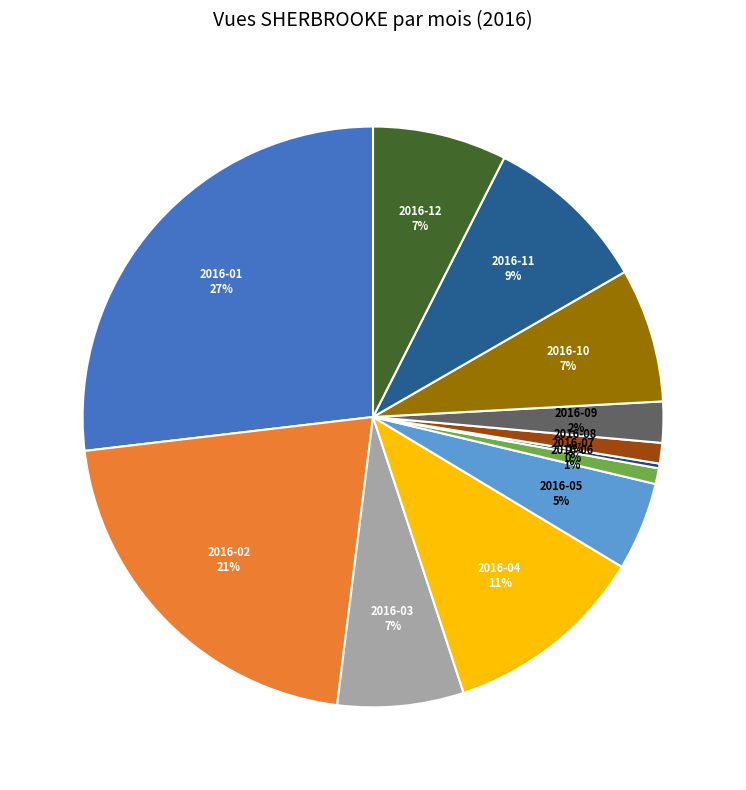

Which category has the biggest portion of the pie?

2016-01